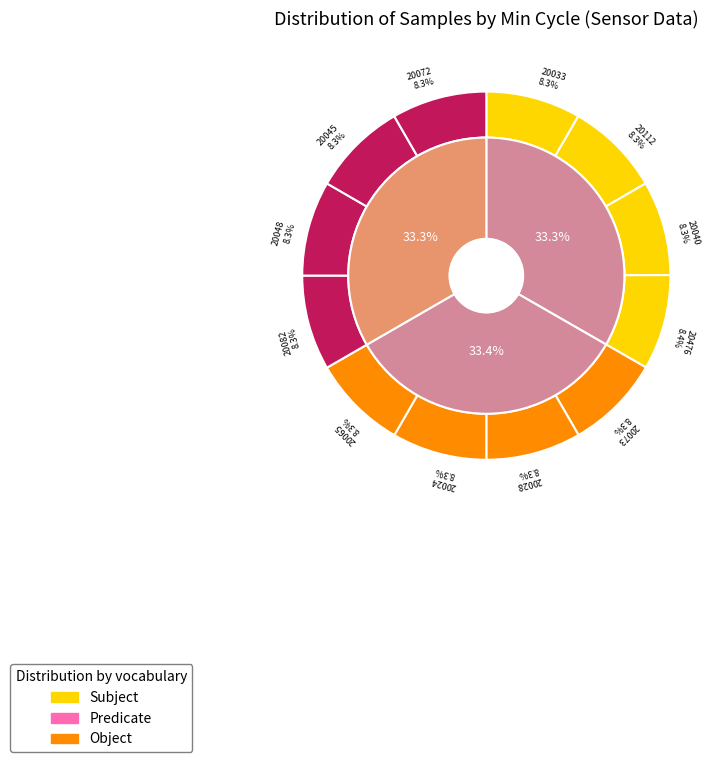

Is it true that 20045 is 20% of the pie?

False